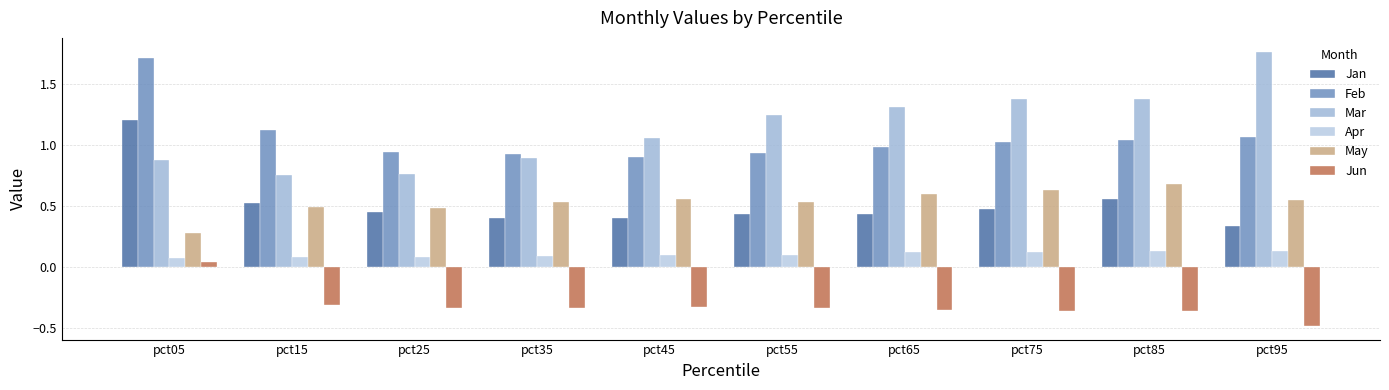

Reading right to left, list all the values displayed in this chart.

Jan: 0.3	0.6	0.5	0.4	0.4	0.4	0.4	0.5	0.5	1.2
Feb: 1.1	1.0	1.0	1.0	0.9	0.9	0.9	0.9	1.1	1.7
Mar: 1.8	1.4	1.4	1.3	1.2	1.1	0.9	0.8	0.8	0.9
Apr: 0.1	0.1	0.1	0.1	0.1	0.1	0.1	0.1	0.1	0.1
May: 0.6	0.7	0.6	0.6	0.5	0.6	0.5	0.5	0.5	0.3
Jun: -0.5	-0.4	-0.4	-0.4	-0.3	-0.3	-0.3	-0.3	-0.3	0.0